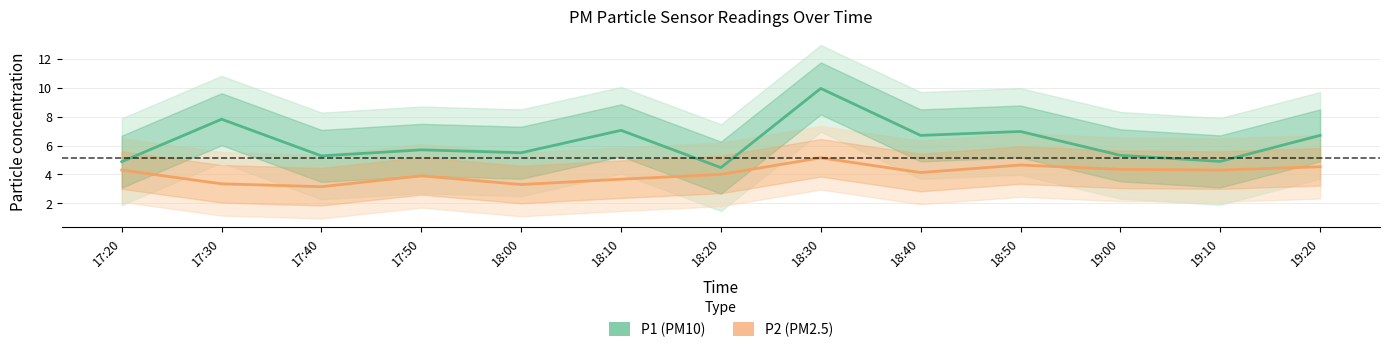

Which series changed the most between 18:10 and 19:10?

P1 (PM10)